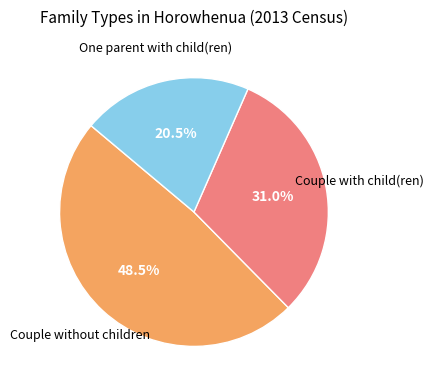

Is there a majority slice in this chart?

No